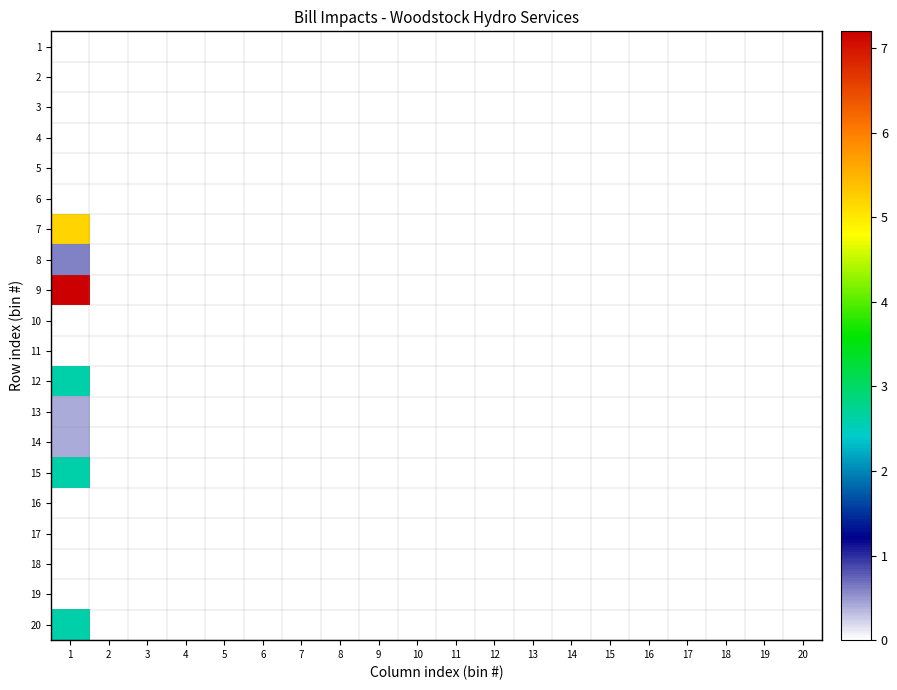

Count the number of categories in the chart.

20